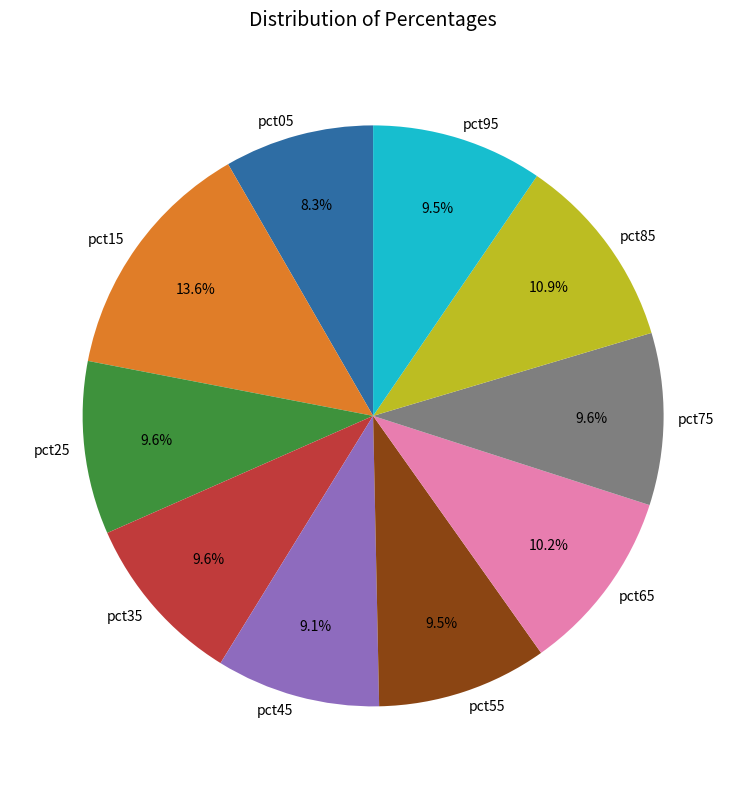

What percentage do pct55 and pct15 together represent?

23.1%